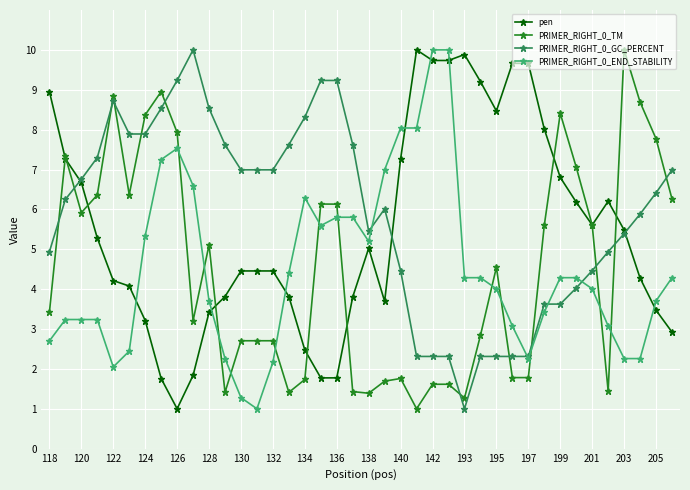

True or false: PRIMER_RIGHT_0_END_STABILITY and PRIMER_RIGHT_0_TM intersect in this chart.

True